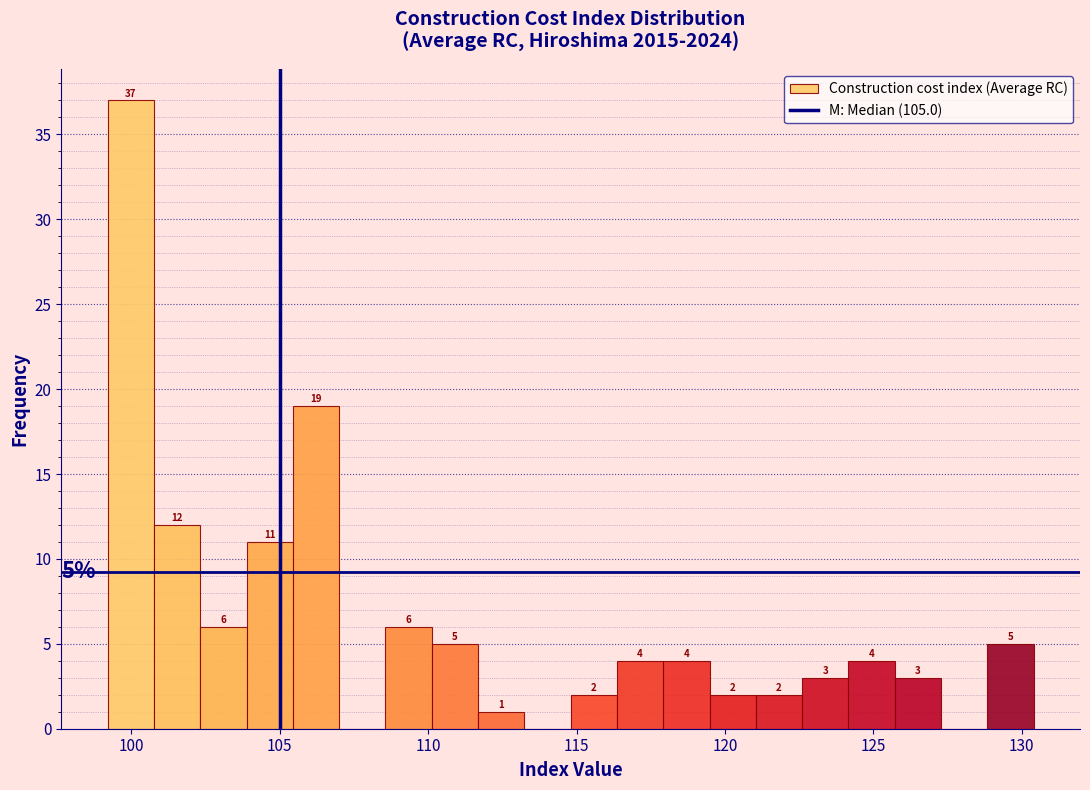

Read against the x-axis, roughly where is the centre of the tallest bar?

100.0